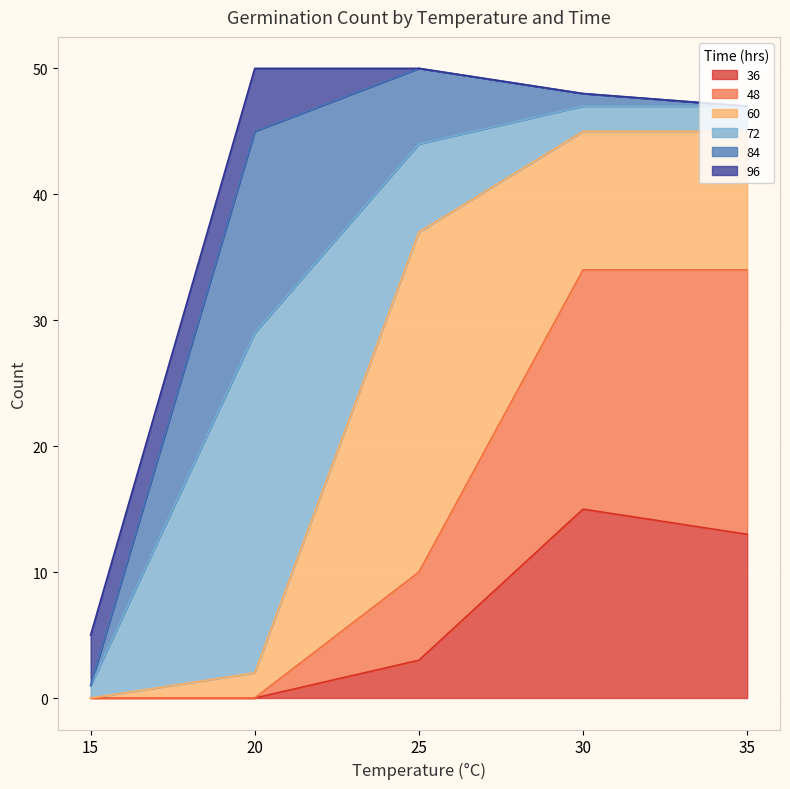

At which category is the sum across all series the highest?

20